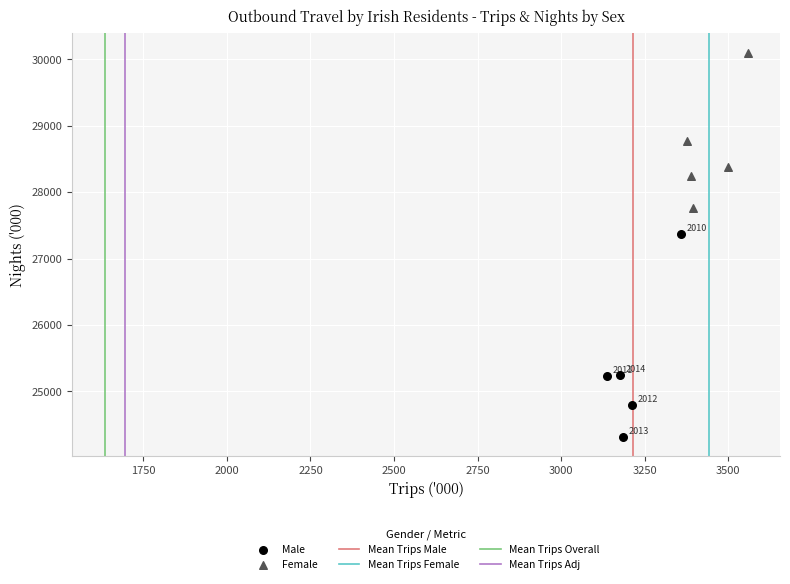

Which series reaches the maximum Y coordinate?

Female